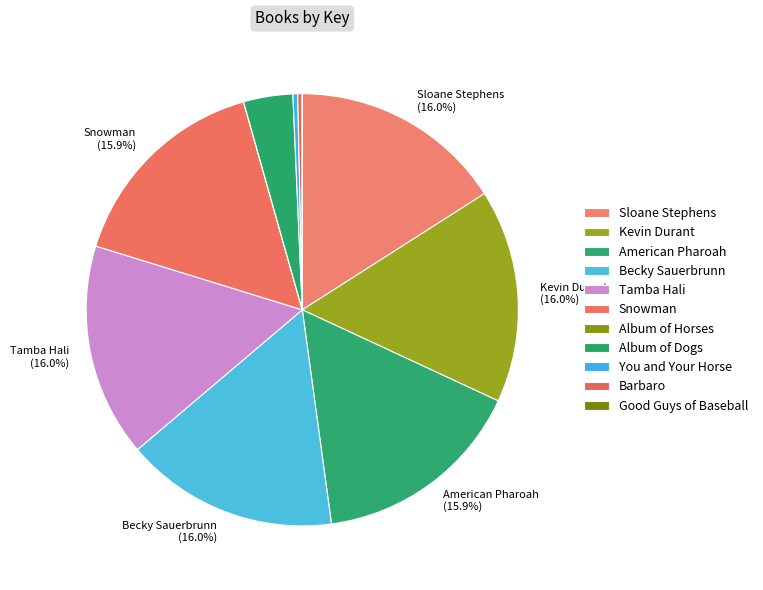

What is the smallest slice in the pie chart?

Album of Horses